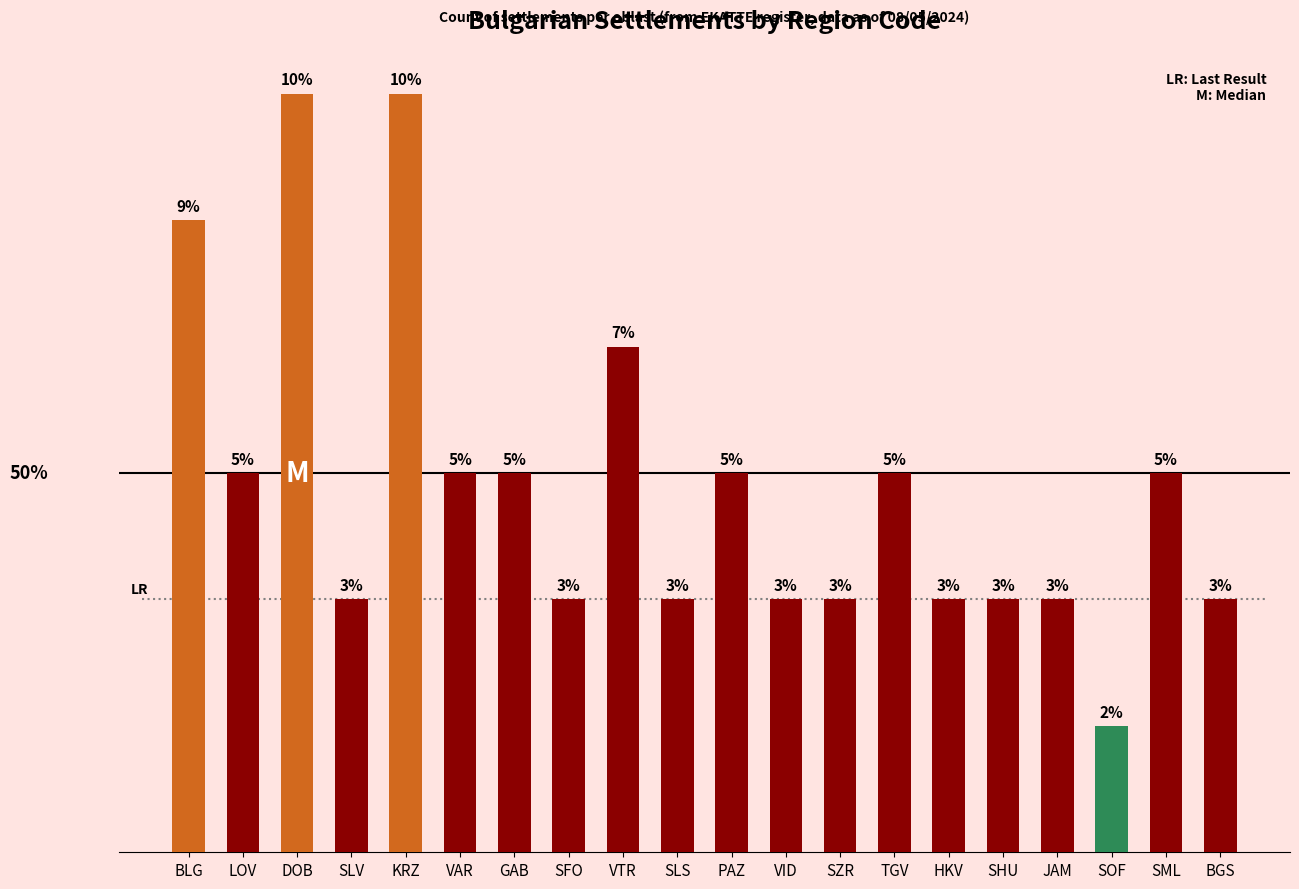

Between SOF and SHU, which is larger?

SHU